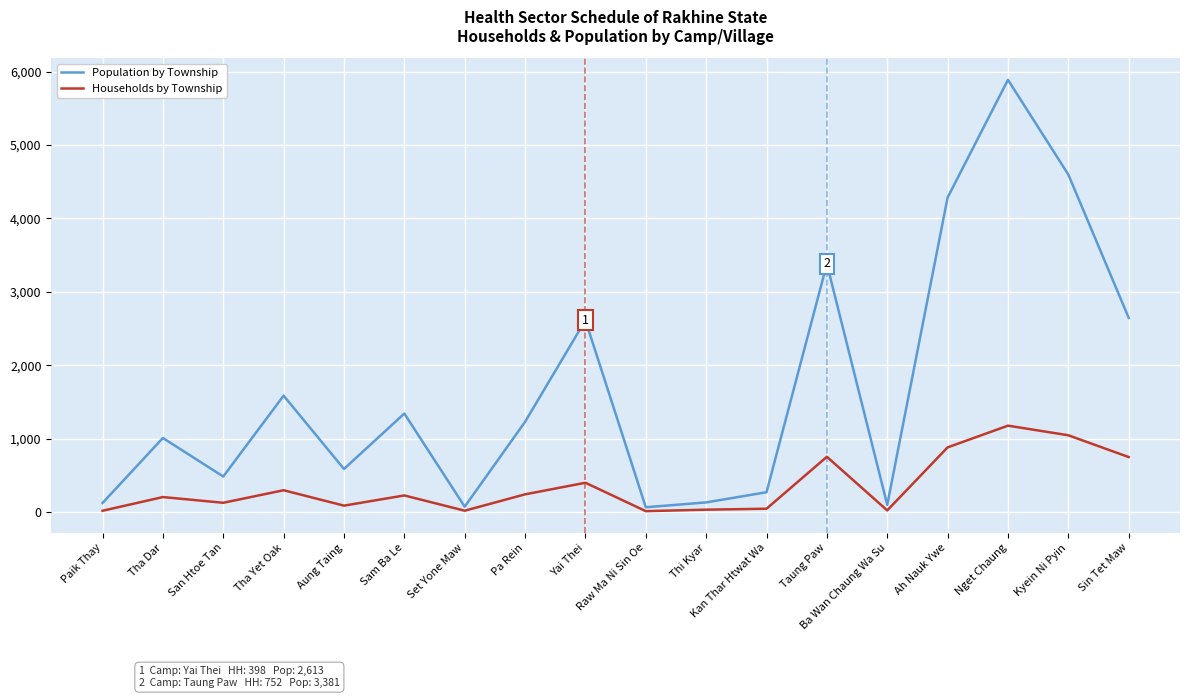

What is the difference between the highest and lowest values at Kyein Ni Pyin?

3553